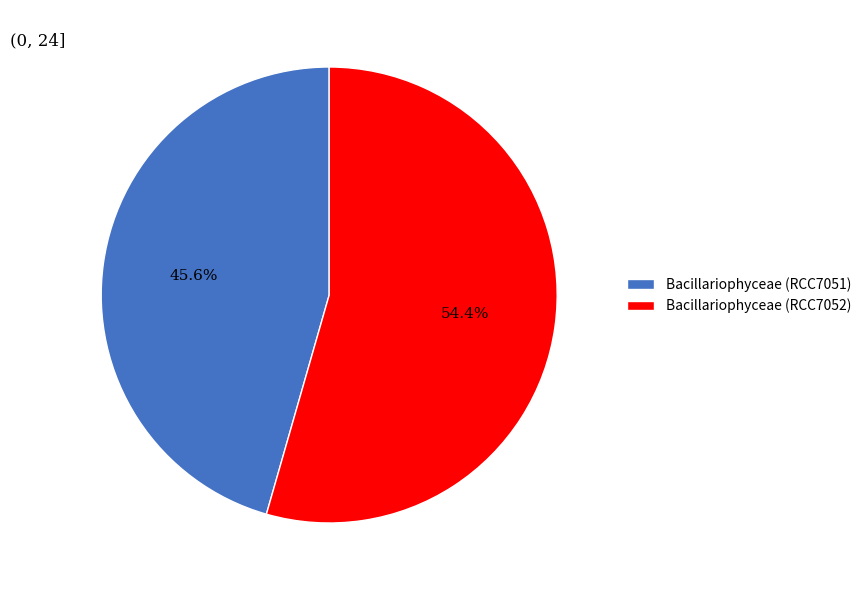

To the nearest percent, what is the difference between the Bacillariophyceae (RCC7052) and Bacillariophyceae (RCC7051) slice percentages?

9%